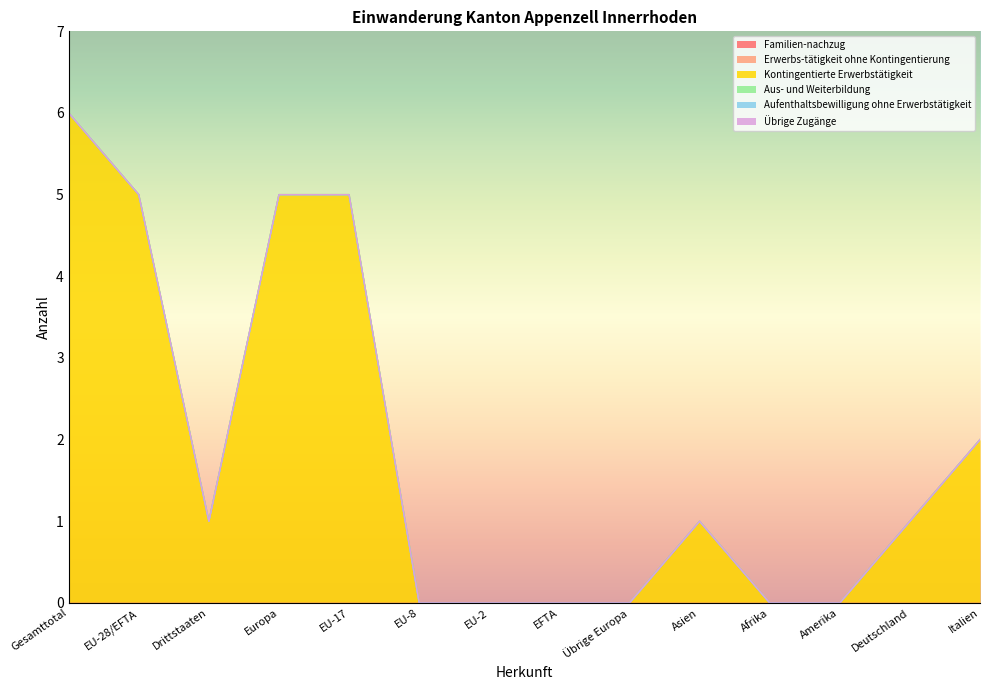

What is the sum of all Kontingentierte Erwerbstätigkeit values?

26